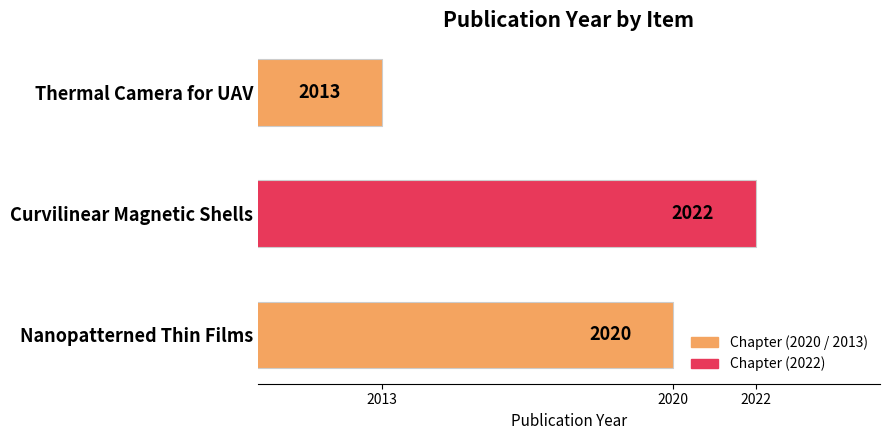

List the labels in order of value, smallest first.

Thermal Camera for UAV, Nanopatterned Thin Films, Curvilinear Magnetic Shells